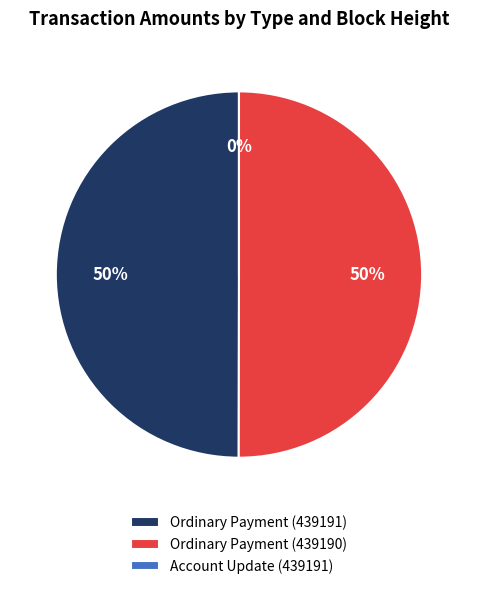

Is Ordinary Payment (439191) the majority of the pie?

No